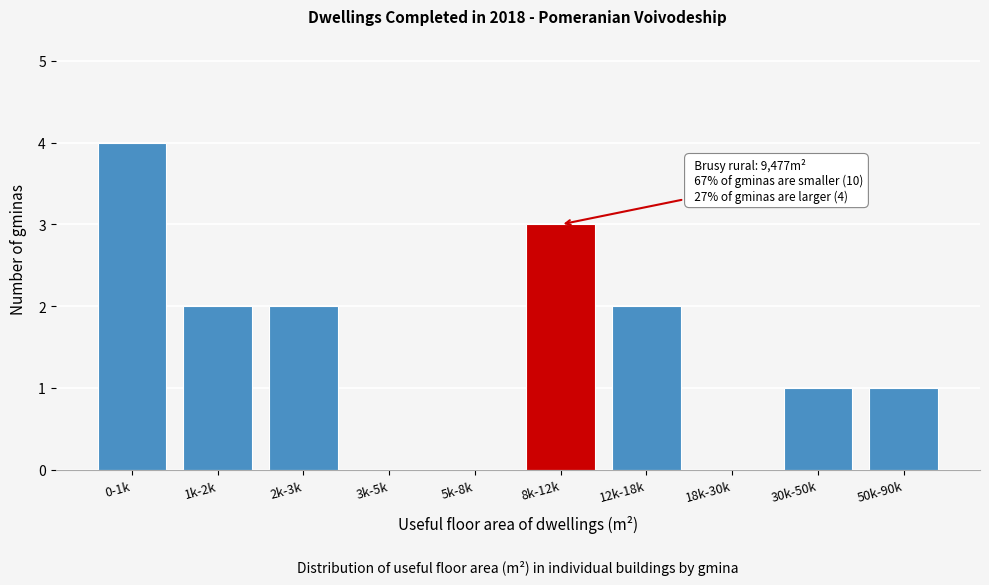

Reading left to right, list all the values displayed in this chart.

0-1k=4	1k-2k=2	2k-3k=2	3k-5k=0	5k-8k=0	8k-12k=3	12k-18k=2	18k-30k=0	30k-50k=1	50k-90k=1